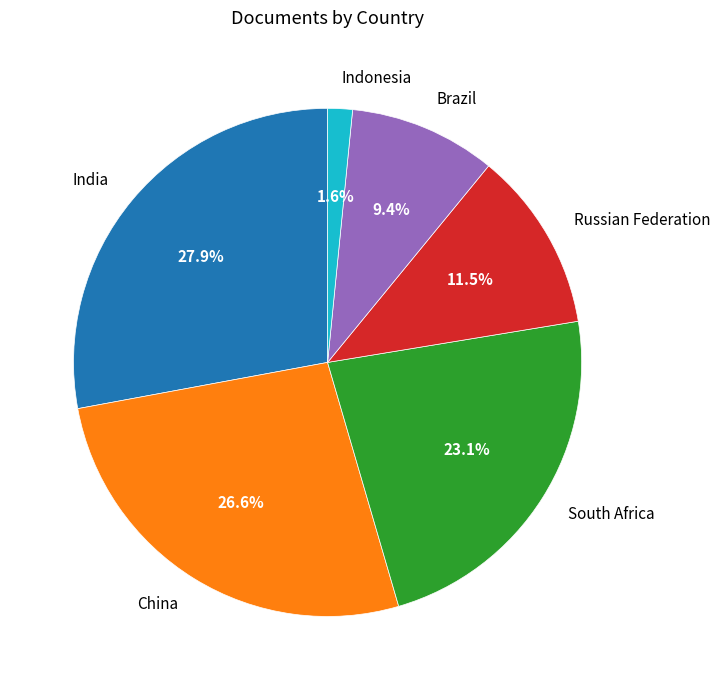

Which slice is the smallest?

Indonesia